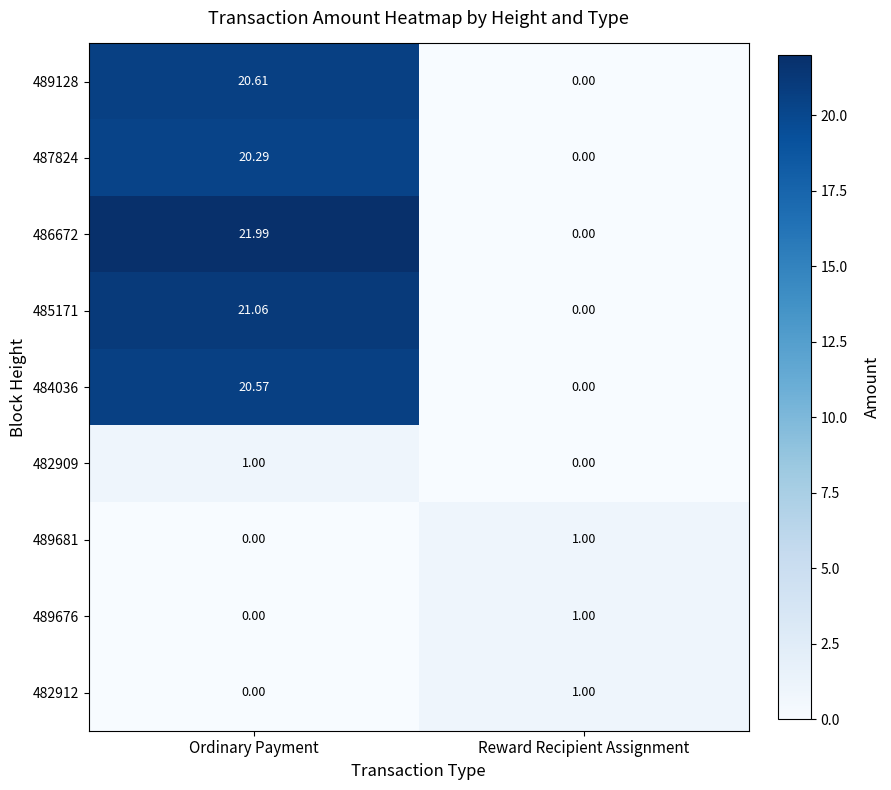

Rank the categories by 489676 value from lowest to highest.

Ordinary Payment, Reward Recipient Assignment